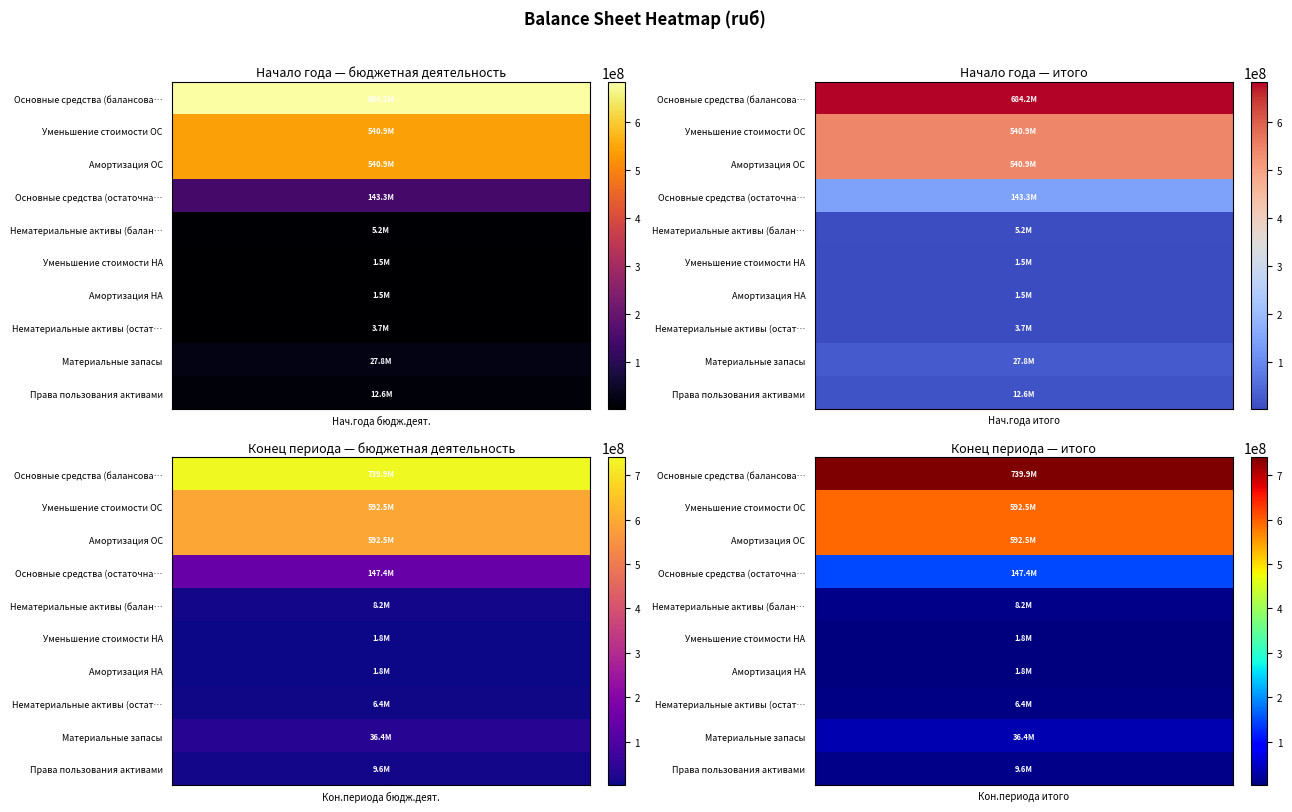

What is the highest value of the Уменьшение стоимости ОС series?

592504269.5